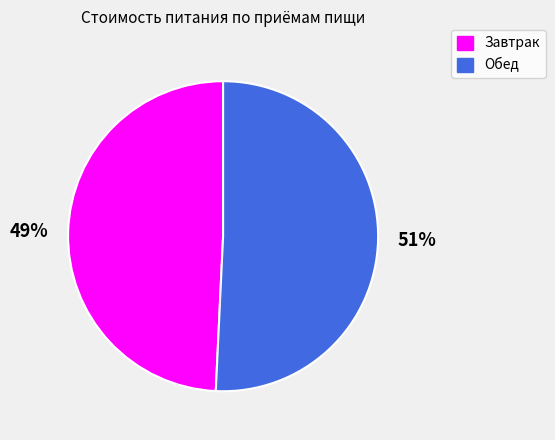

Is it true that Обед is 63% of the pie?

False